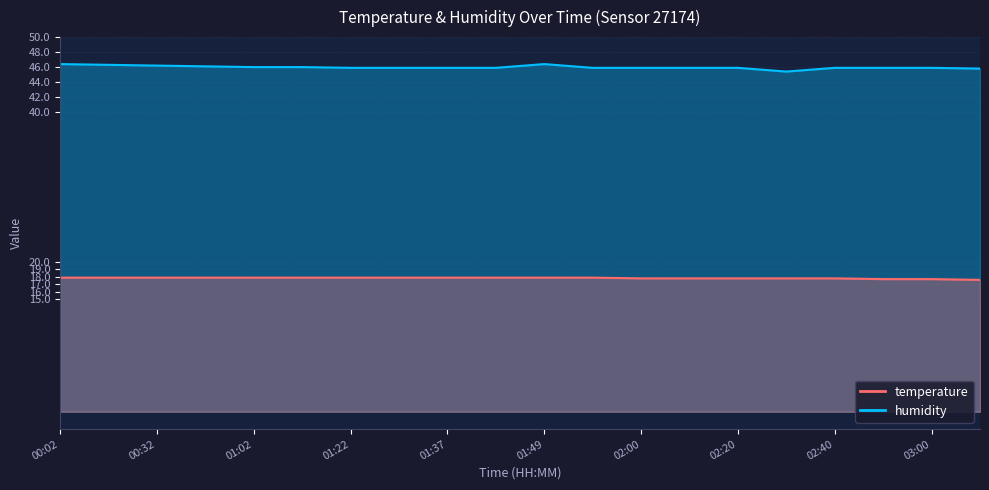

Which series has the widest spread of values?

humidity